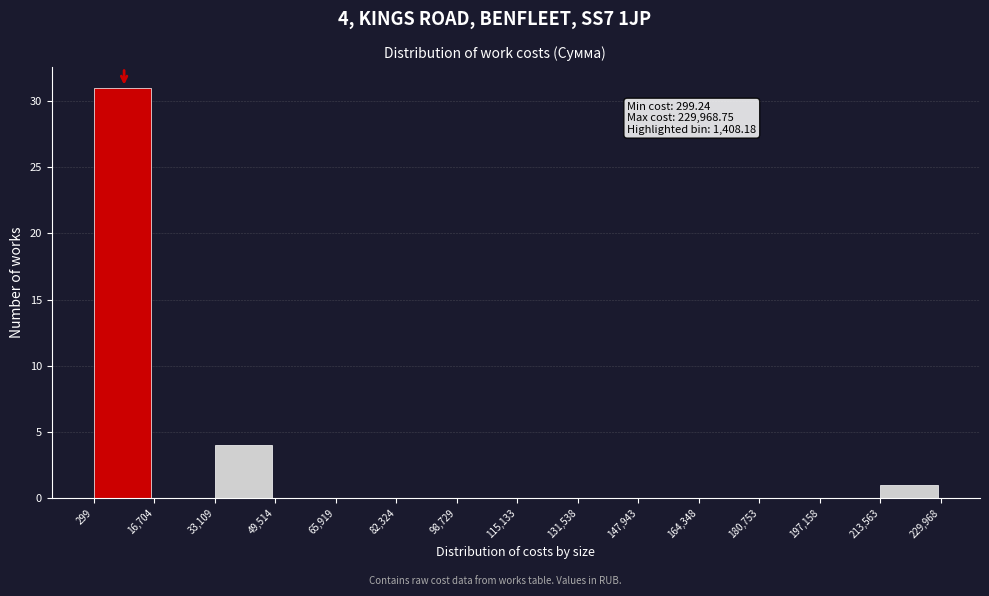

Over which range of the x-axis is the bar tallest?

299 to 16,704